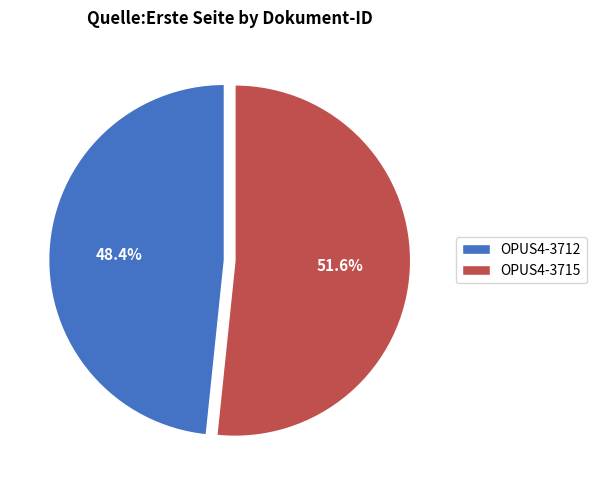

To the nearest percent, what portion does OPUS4-3712 represent?

48%